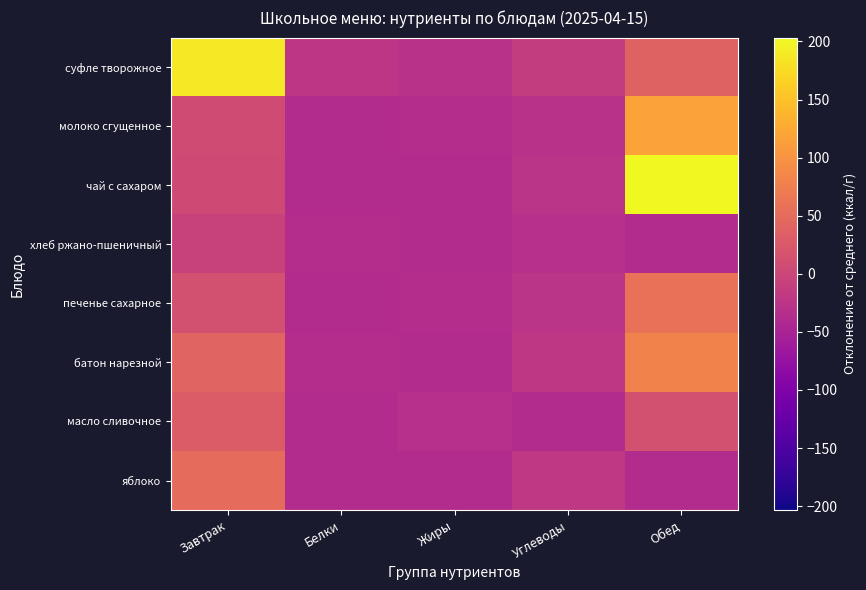

Which series has the widest spread of values?

чай с сахаром